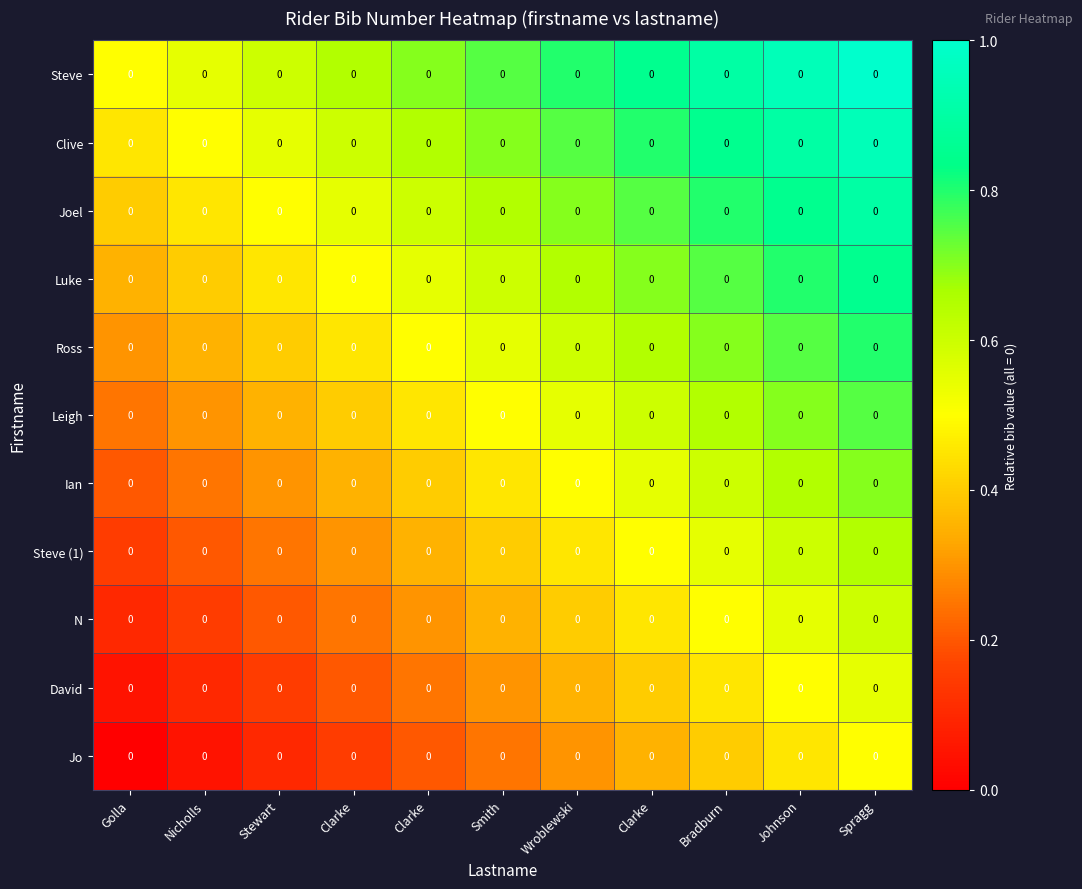

Is the value of Luke at Stewart greater than the value of Jo at Johnson?

No